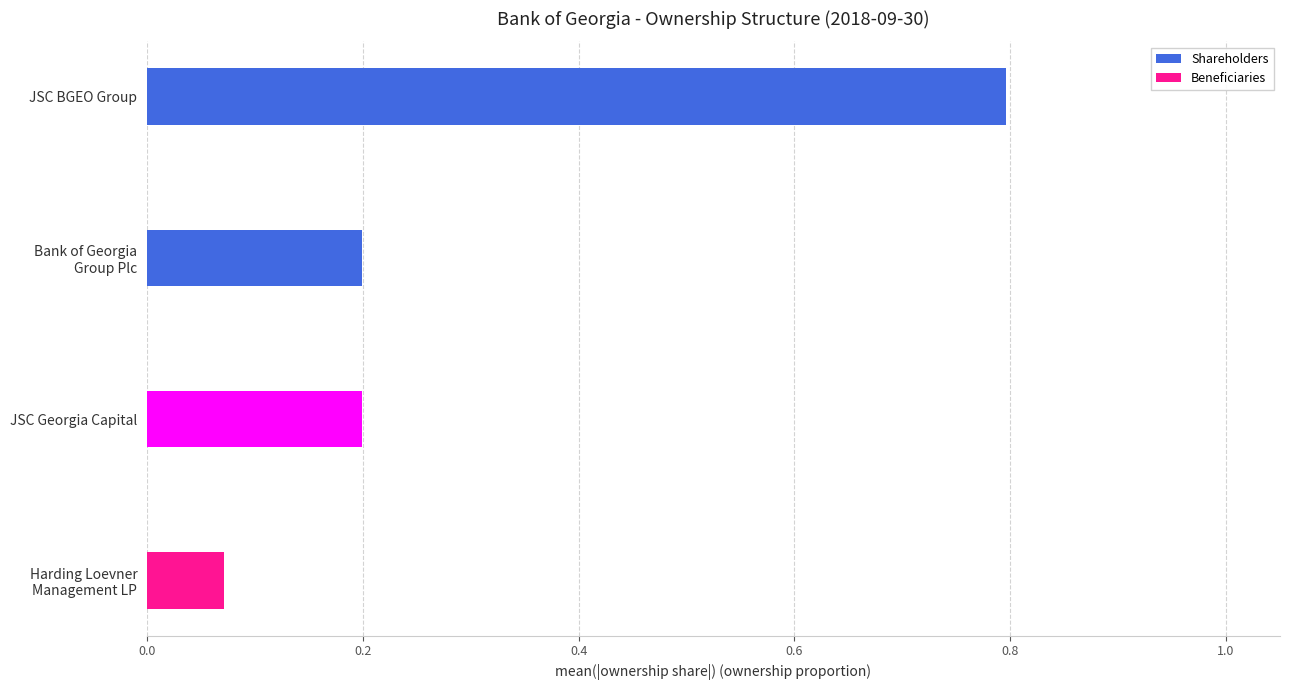

How many data points does each series have?

4